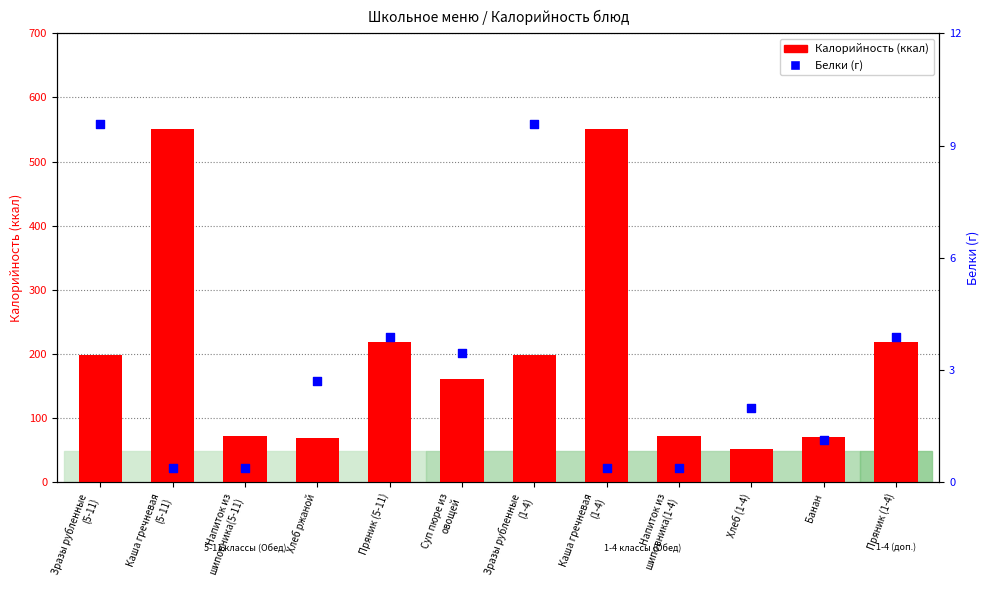

Is the value of Белки at Напиток из
шиповника(5-11) greater than the value of Калорийность at Банан?

No